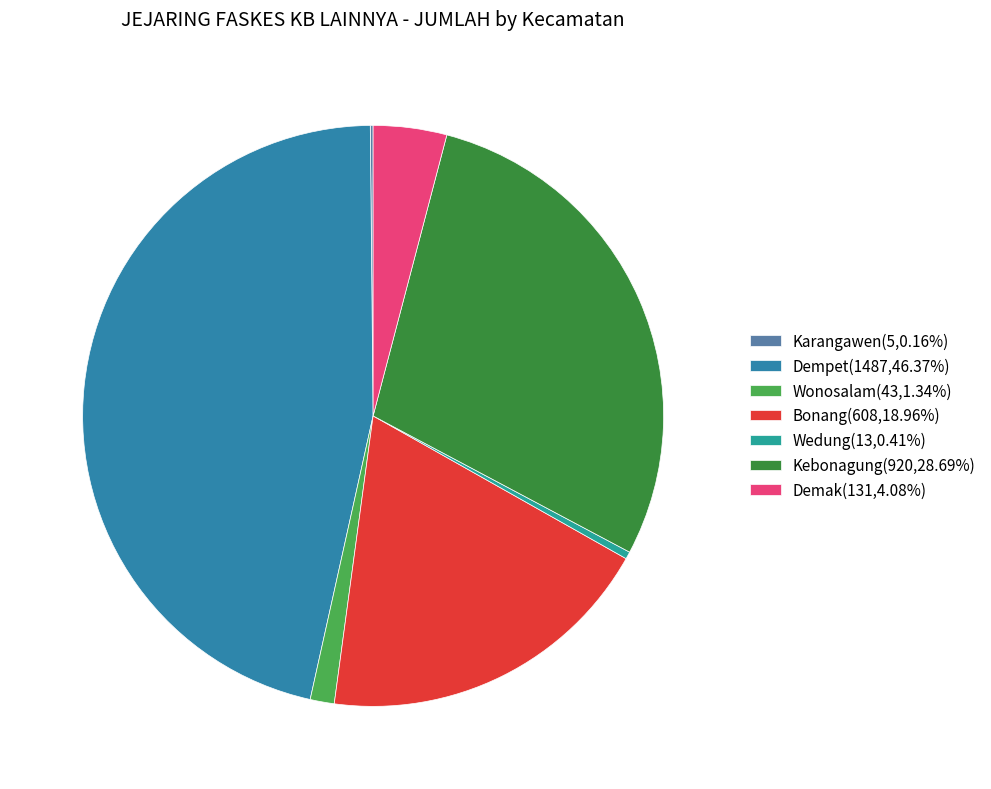

Combined, do Demak and Bonang account for over 50%?

No